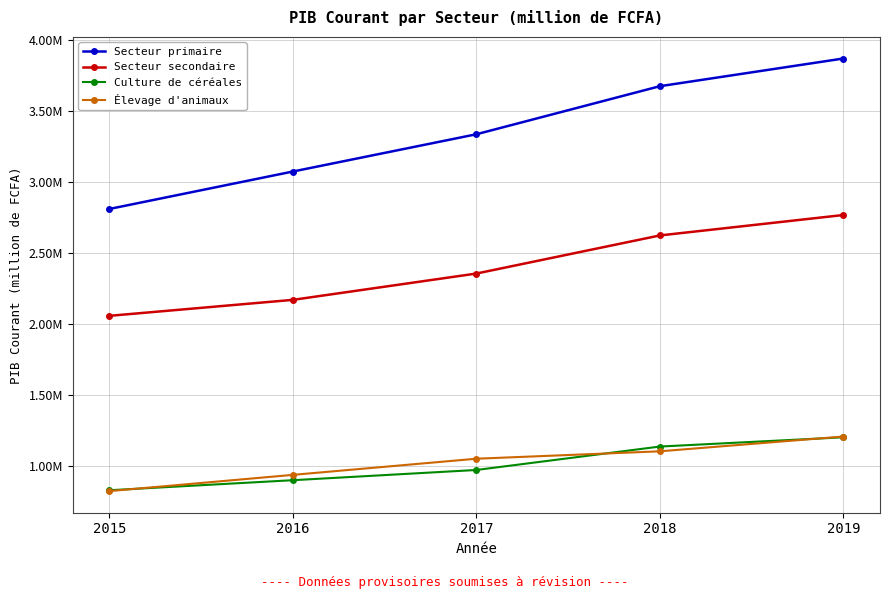

What is the value of the Secteur secondaire point at the 2nd from the left?

2172110